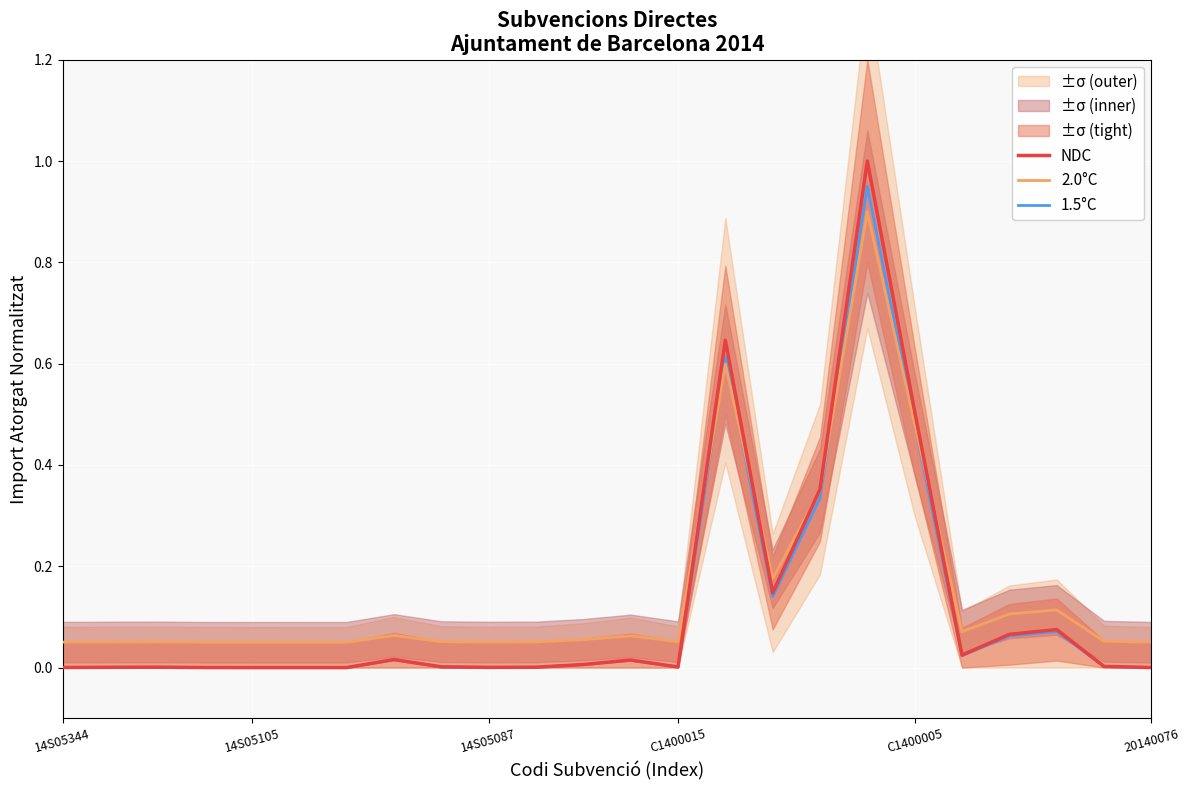

Is it true that 1.5°C equals 0.0 at C1400015?

True